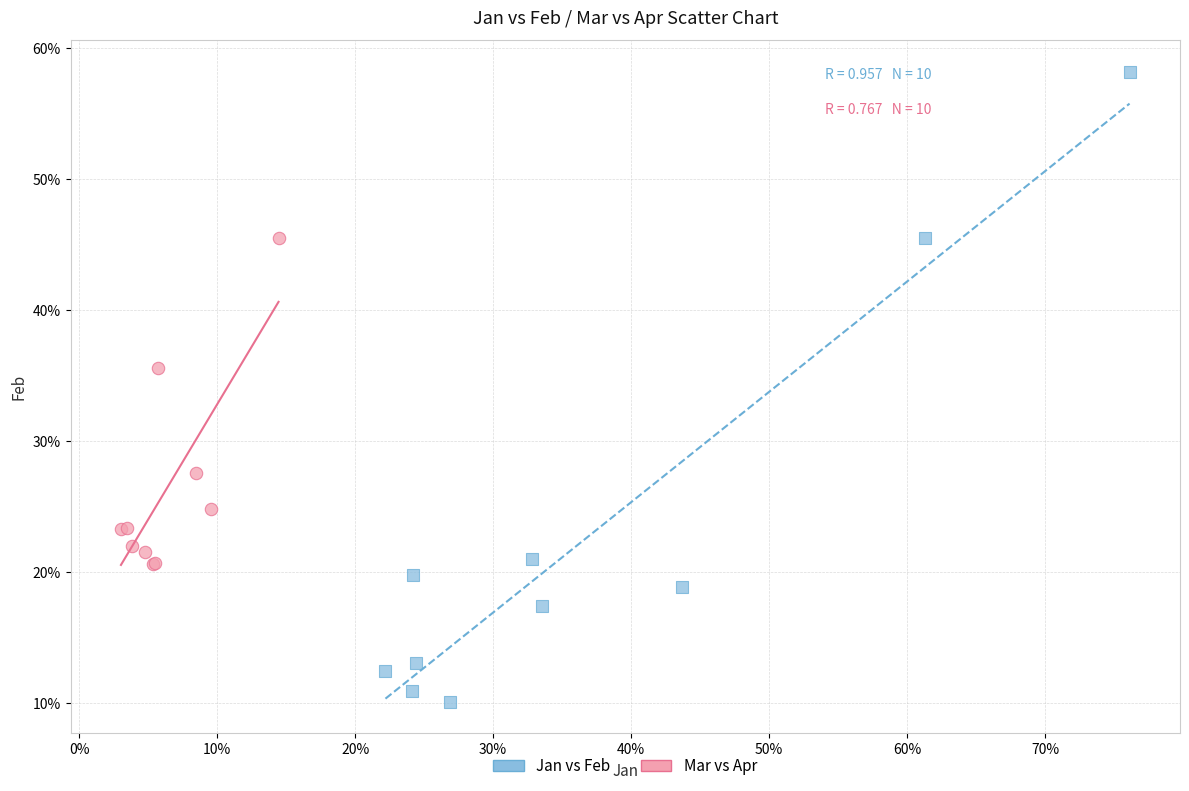

Which series contains the lowest Y value?

Jan vs Feb